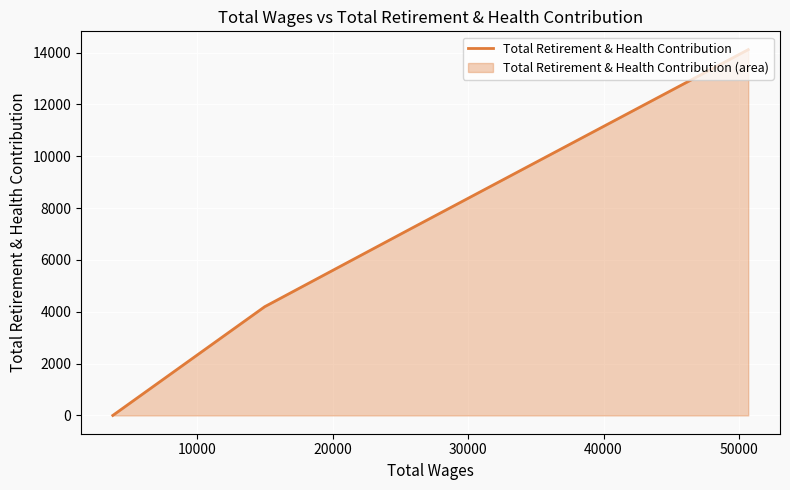

How many lines are shown in the chart?

1